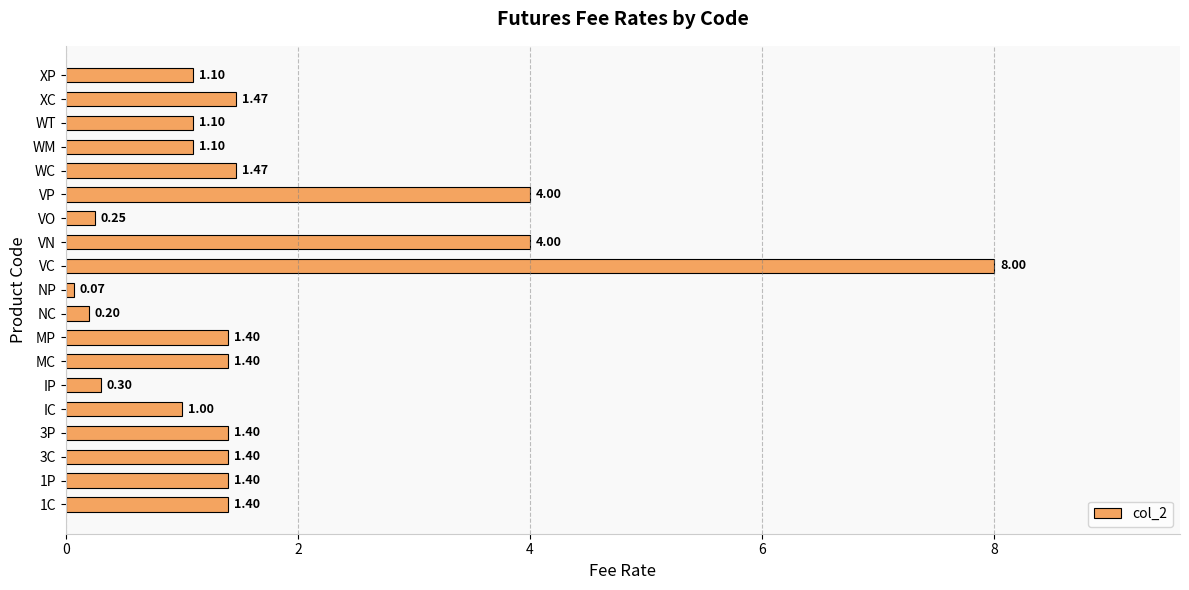

What is the change in value from MP to XC?

+0.1